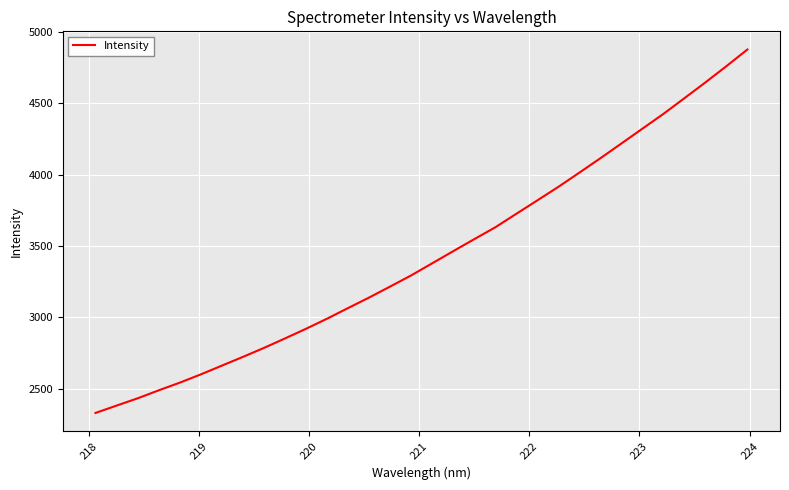

True or false: there are more than 1 points higher than both neighbors.

False